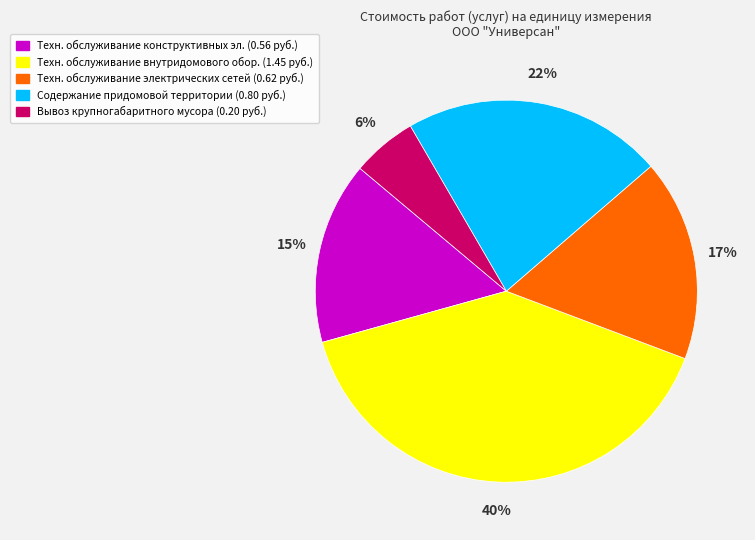

How many slices are in this pie chart?

5